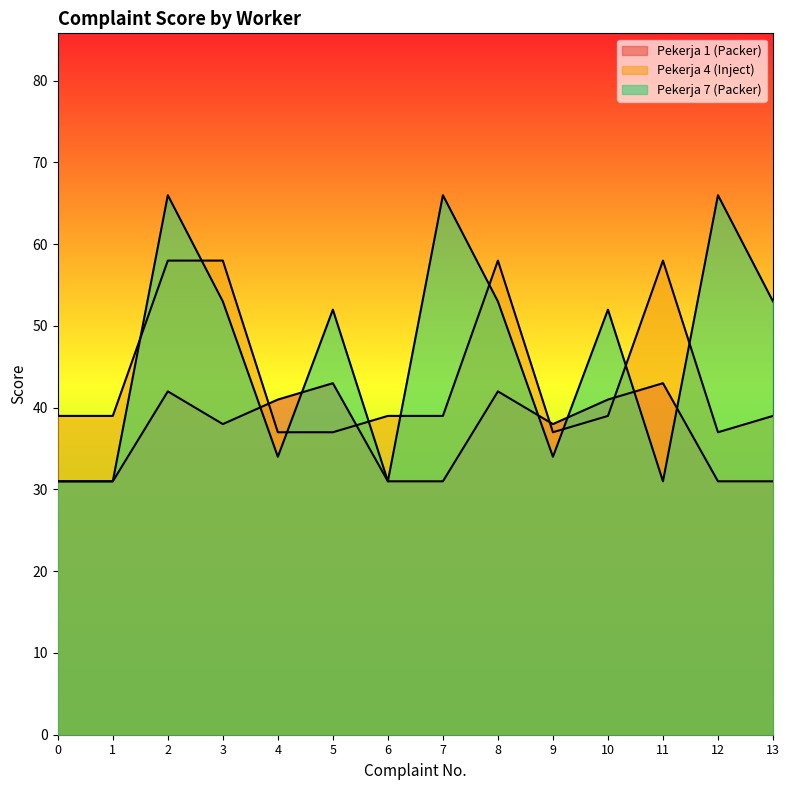

True or false: Pekerja 7 (Packer) has more than 2 interior local peaks.

True